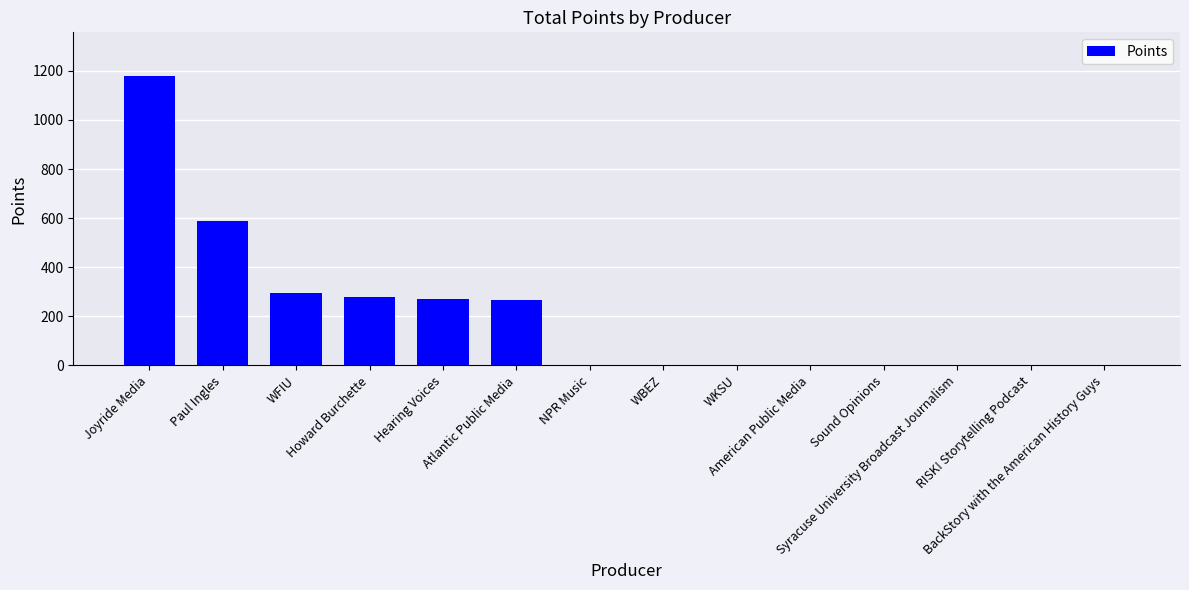

What is the sum of all values?

2880